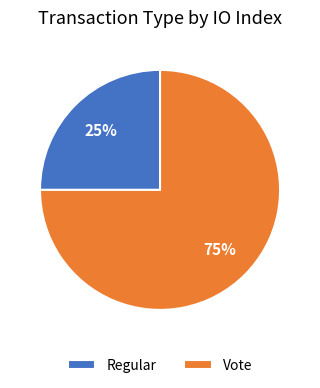

The Vote slice represents 75% of the pie. True or false?

True